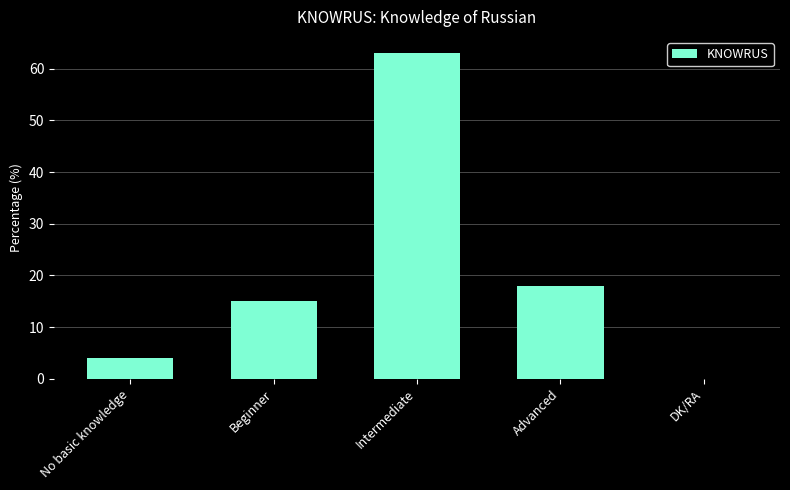

Count the number of data series in this chart.

1